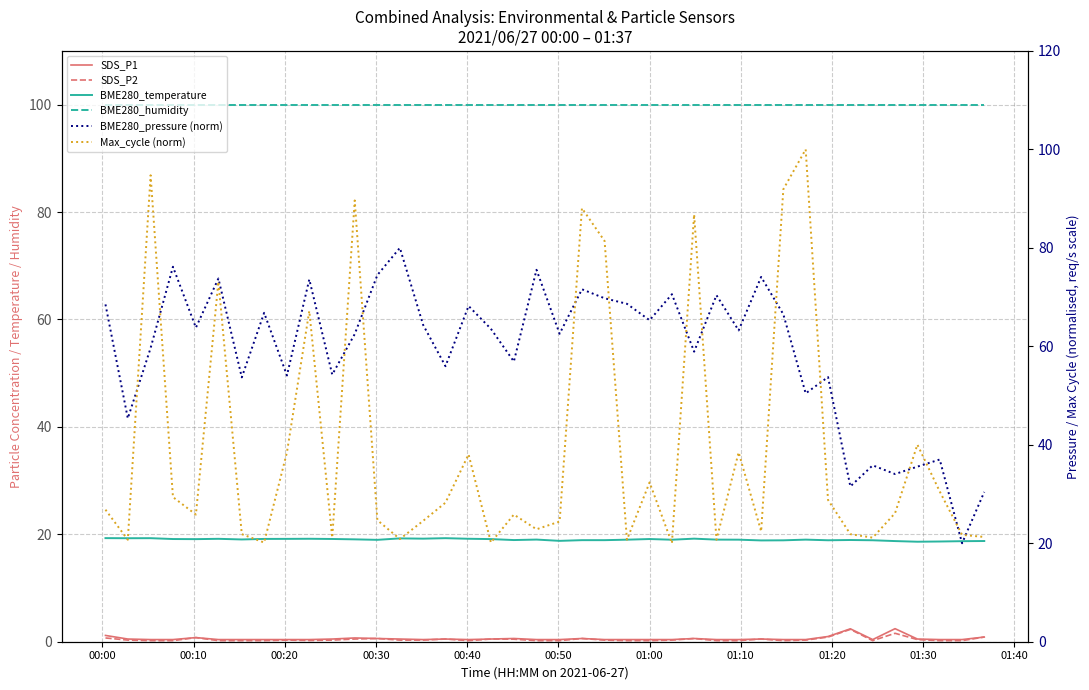

How many data points in Max_cycle (norm) are above 26?

20